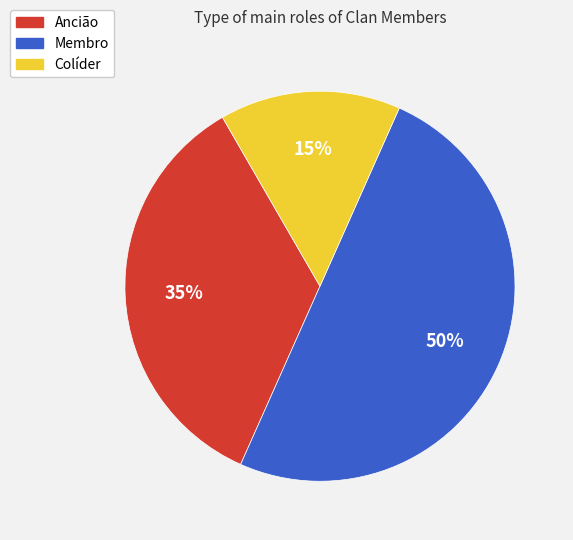

The Ancião slice represents 35% of the pie. True or false?

True